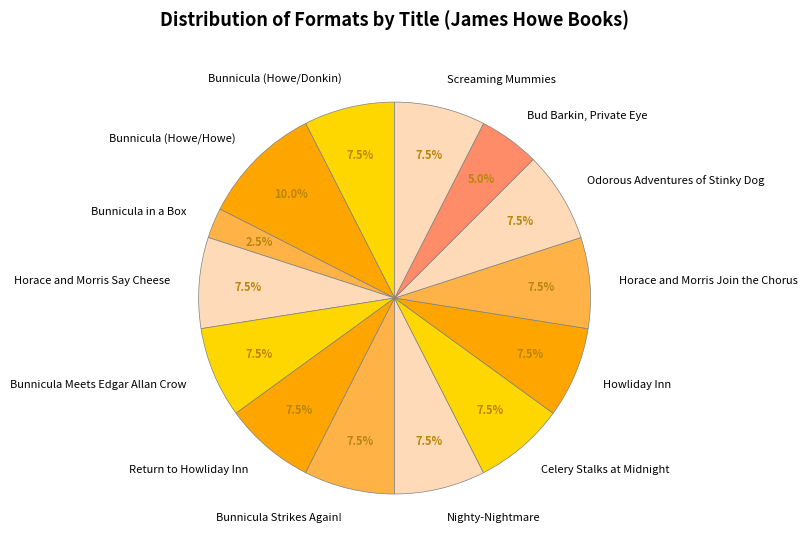

Is it true that Bunnicula (Howe/Howe) is 10% of the pie?

True